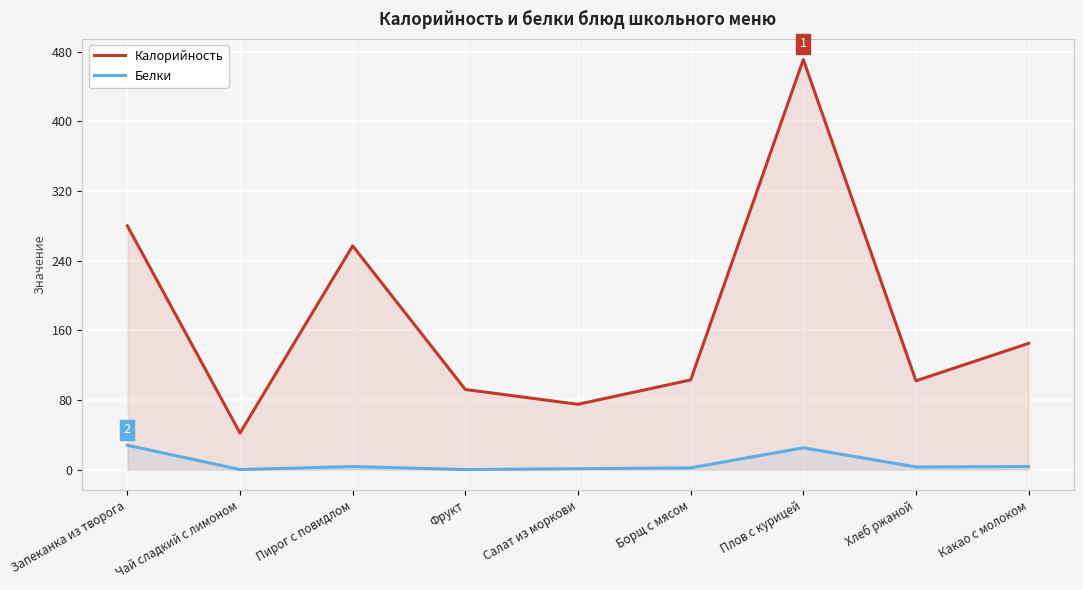

Where is the first local minimum for Калорийность?

Чай сладкий с лимоном